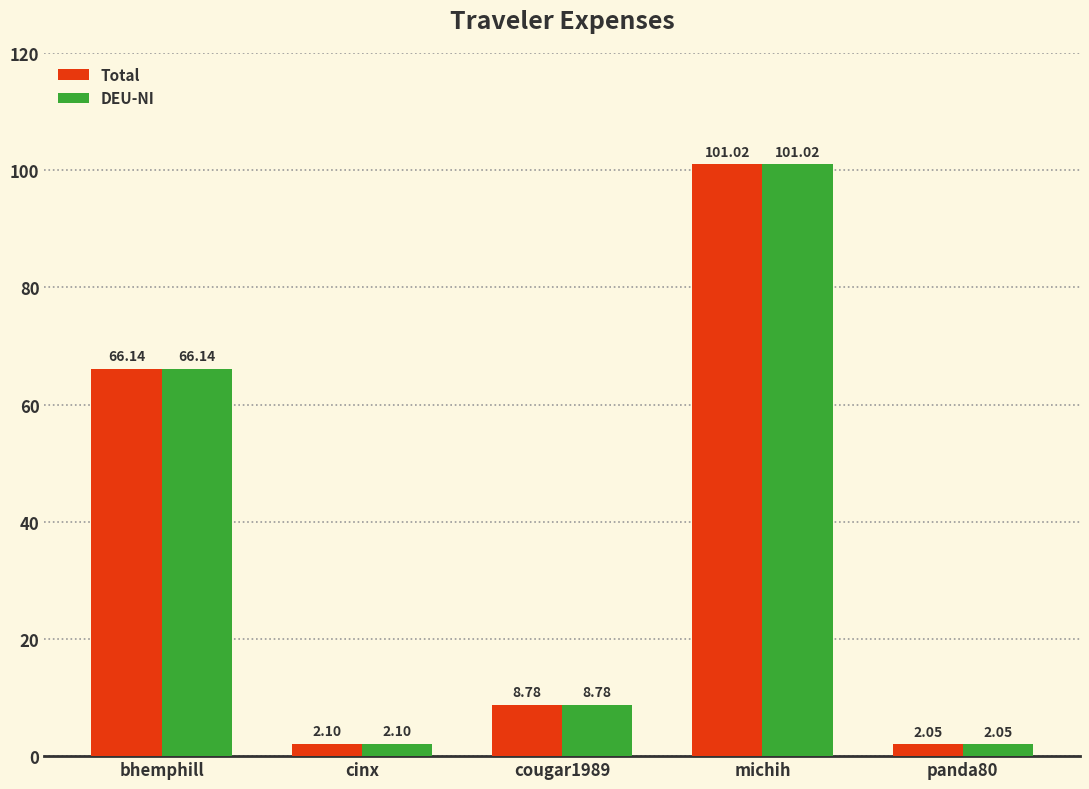

At which category does the chart reach its peak across all series?

michih